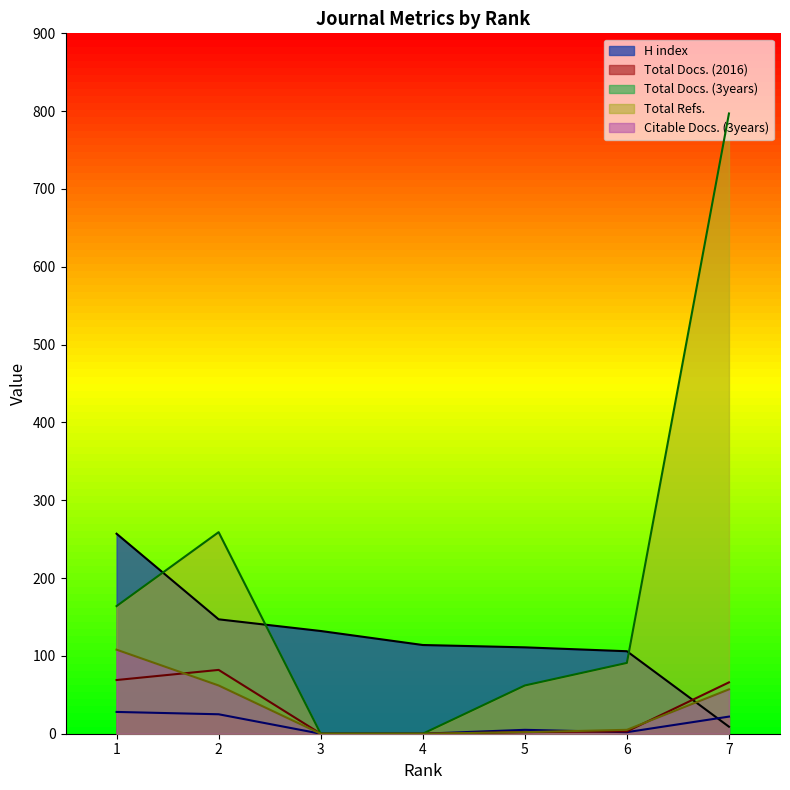

How many values in Total Refs. are above zero?

5